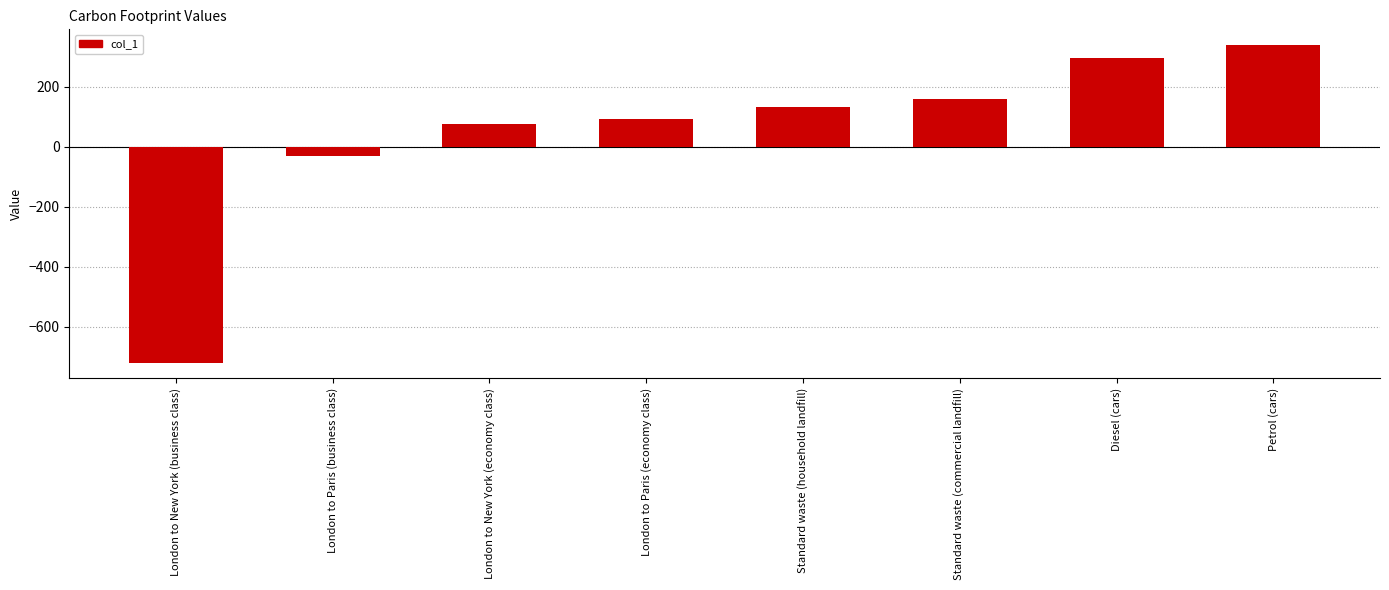

What is the difference between the maximum and minimum values?

1057.0